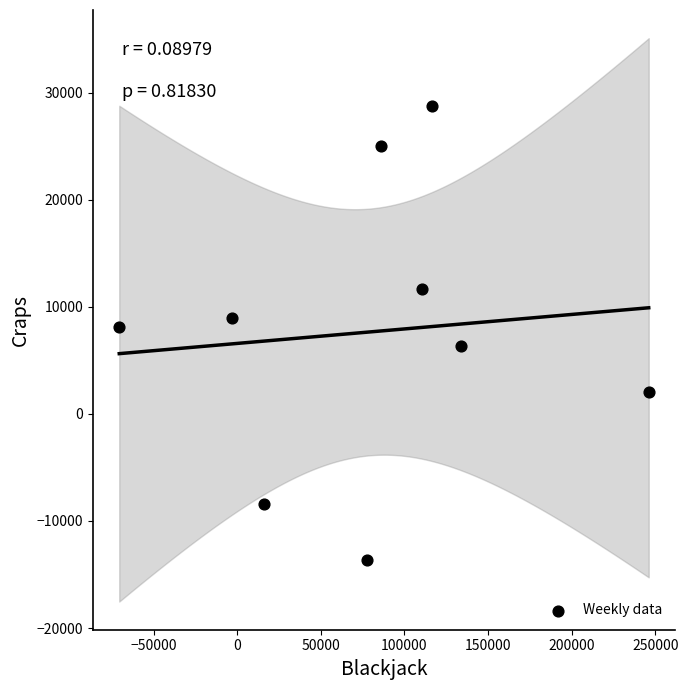

What is the average Y value?

7646